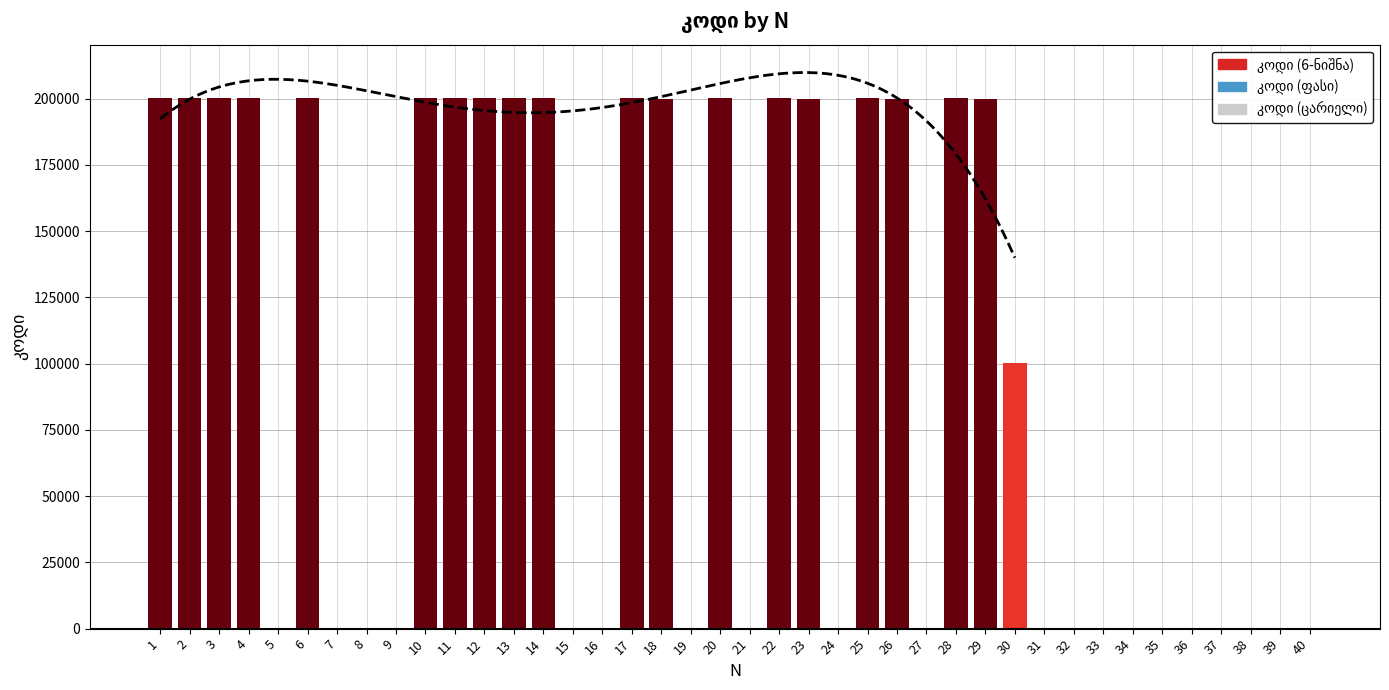

How many data points are less than 100302?

20